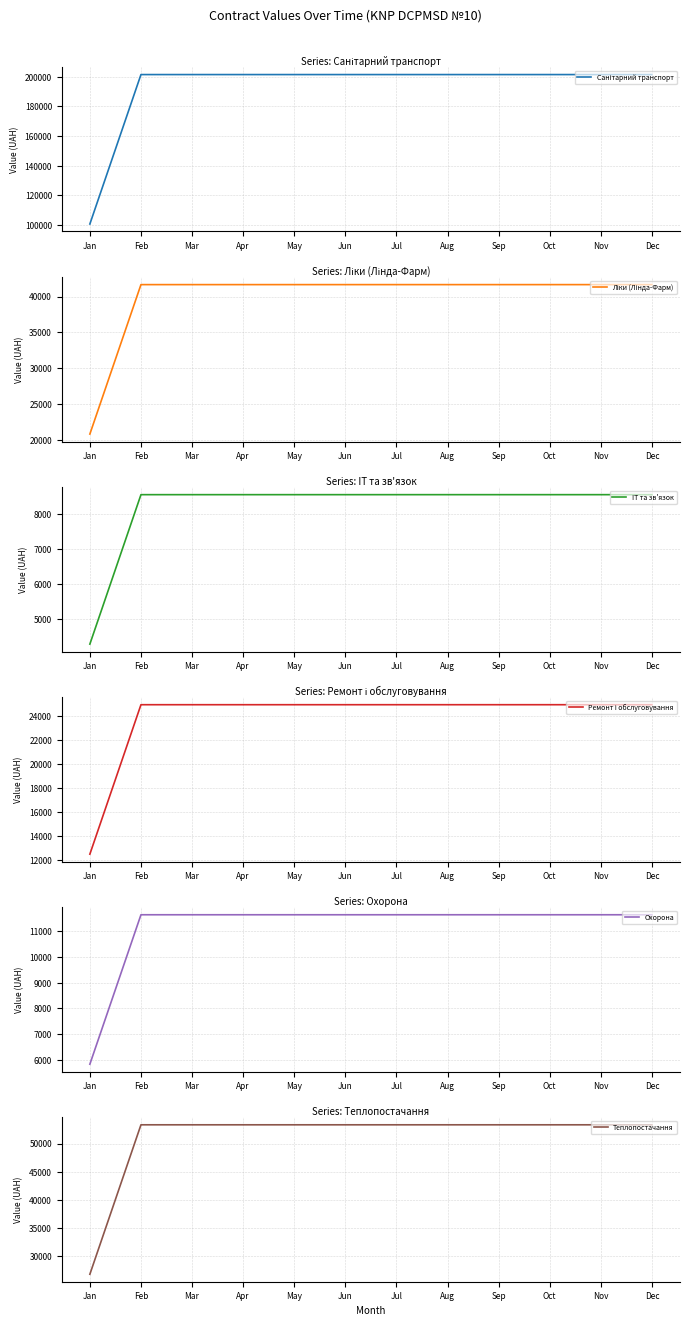

True or false: Ліки (Лінда-Фарм) and Охорона intersect in this chart.

False